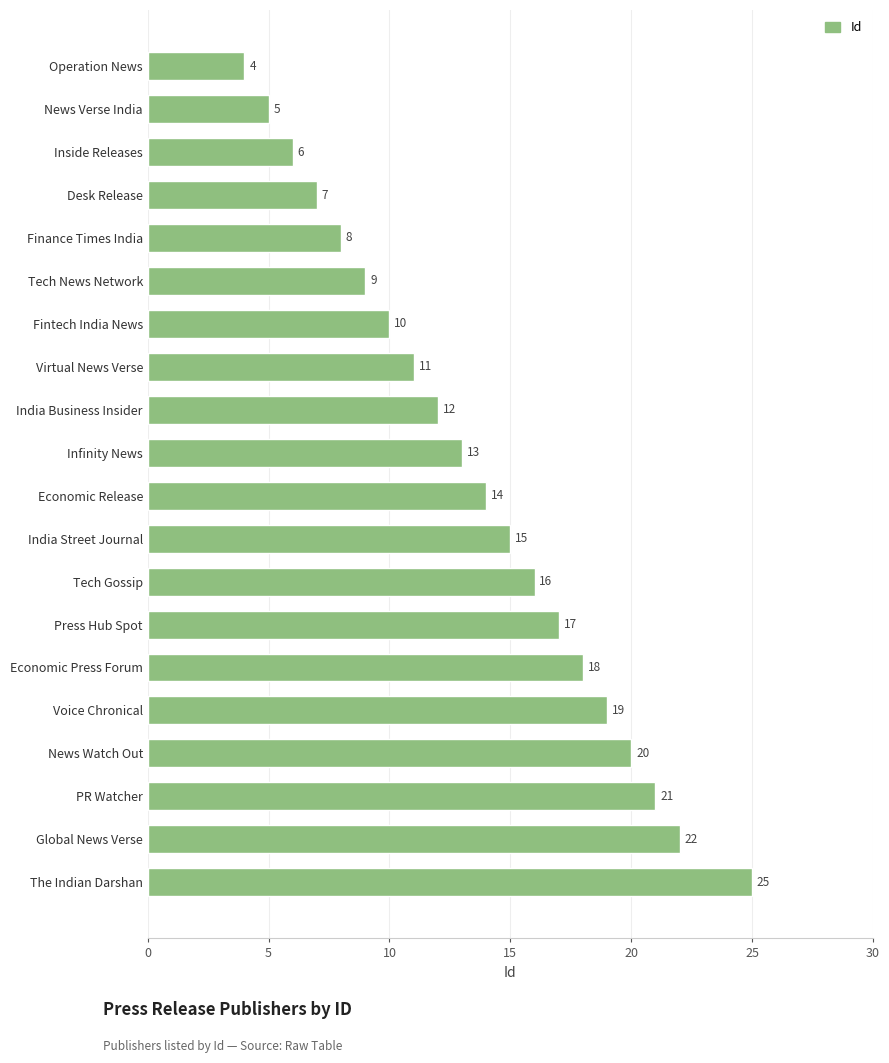

Reading bottom to top, extract all data points from this chart.

The Indian Darshan=25	Global News Verse=22	PR Watcher=21	News Watch Out=20	Voice Chronical=19	Economic Press Forum=18	Press Hub Spot=17	Tech Gossip=16	India Street Journal=15	Economic Release=14	Infinity News=13	India Business Insider=12	Virtual News Verse=11	Fintech India News=10	Tech News Network=9	Finance Times India=8	Desk Release=7	Inside Releases=6	News Verse India=5	Operation News=4